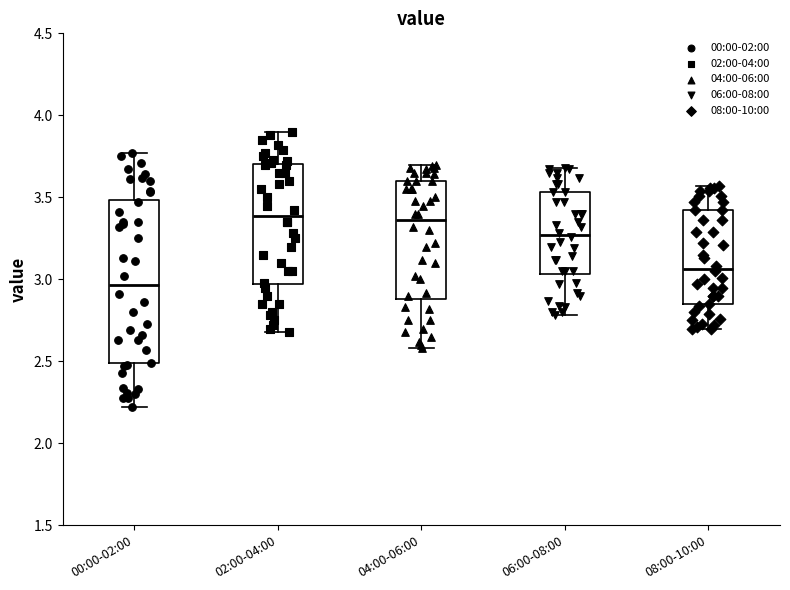

Which box is the tallest, from its lower edge to its upper edge?

00:00-02:00